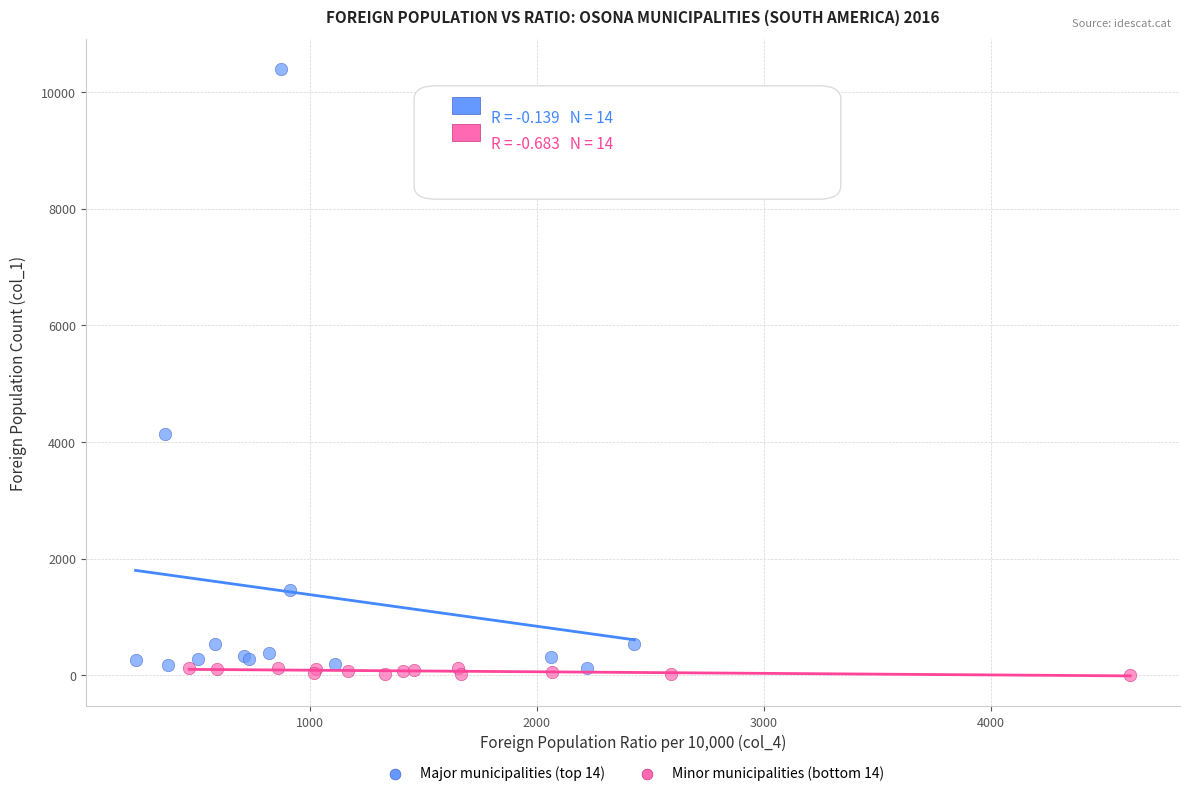

Which series reaches the minimum Y coordinate?

Minor municipalities (bottom 14)